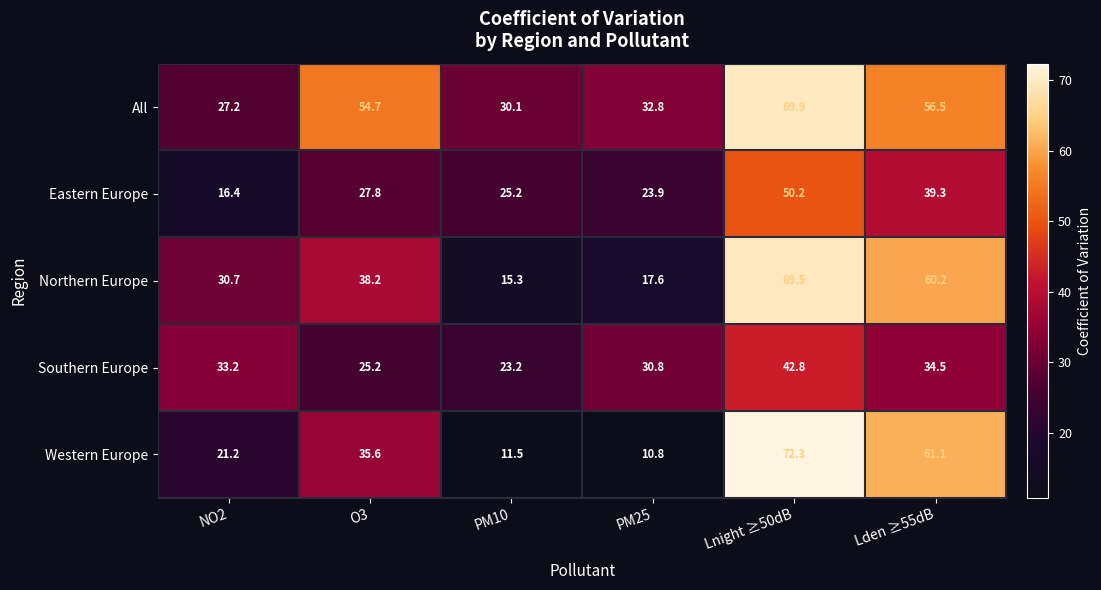

What is the difference between the Northern Europe values at O3 and PM25?

20.6